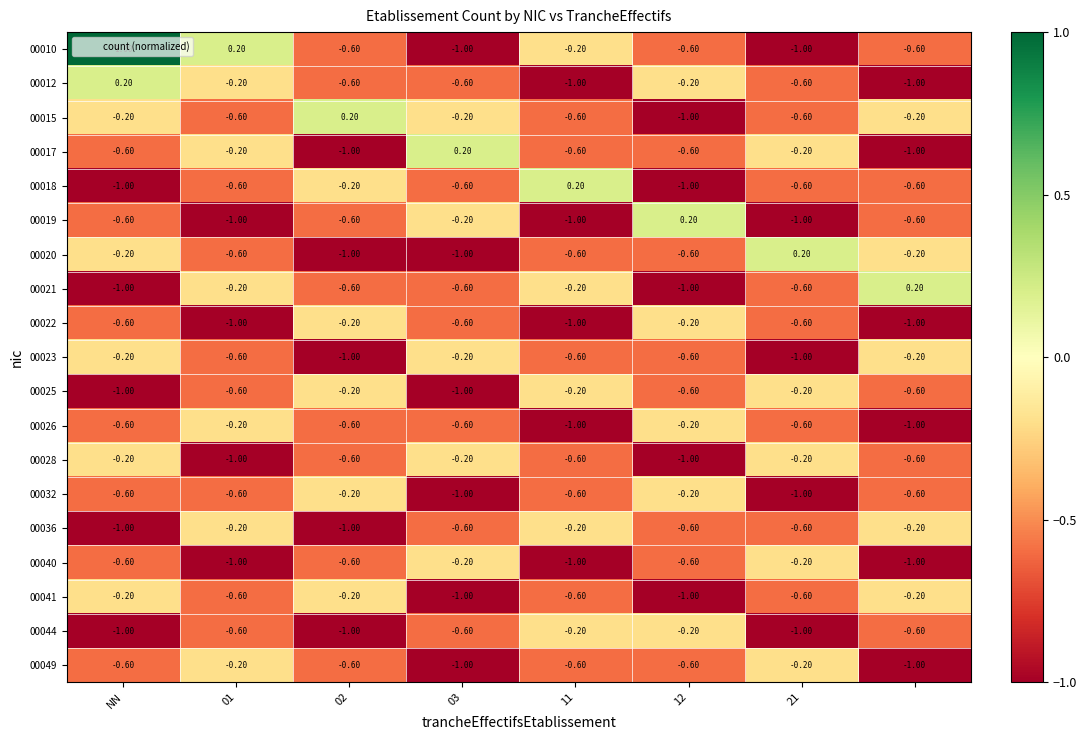

At how many categories does at least one series exceed 0?

8